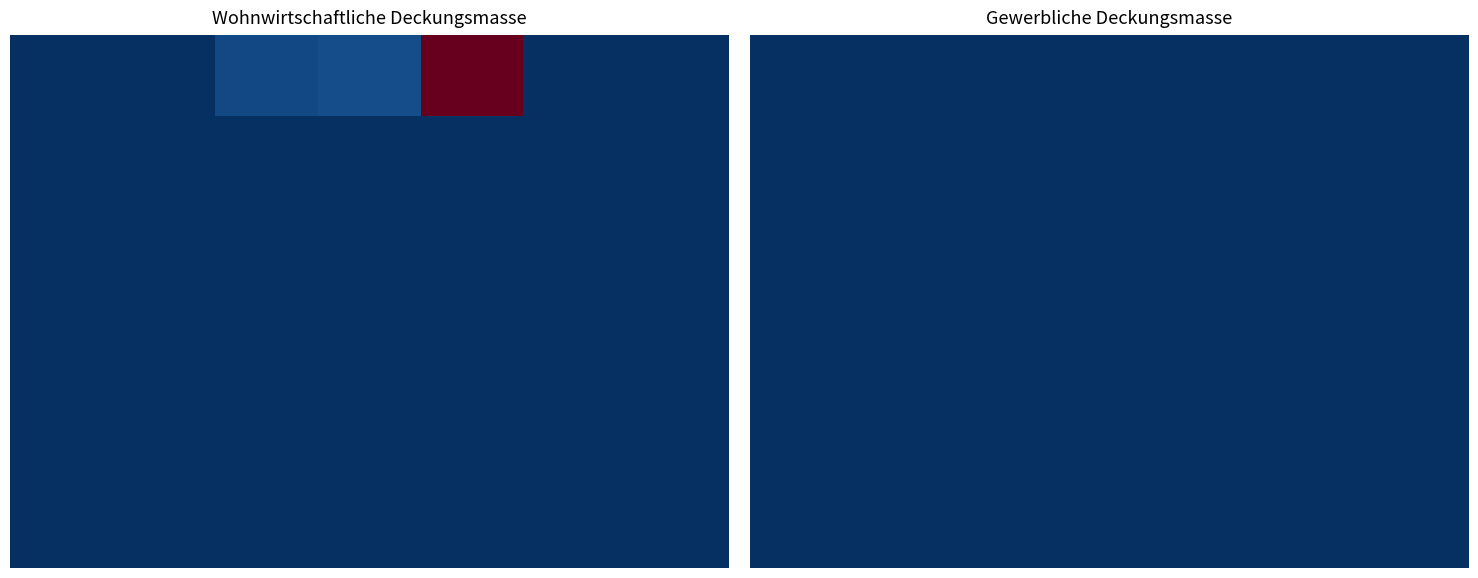

Count the number of data series in this chart.

13